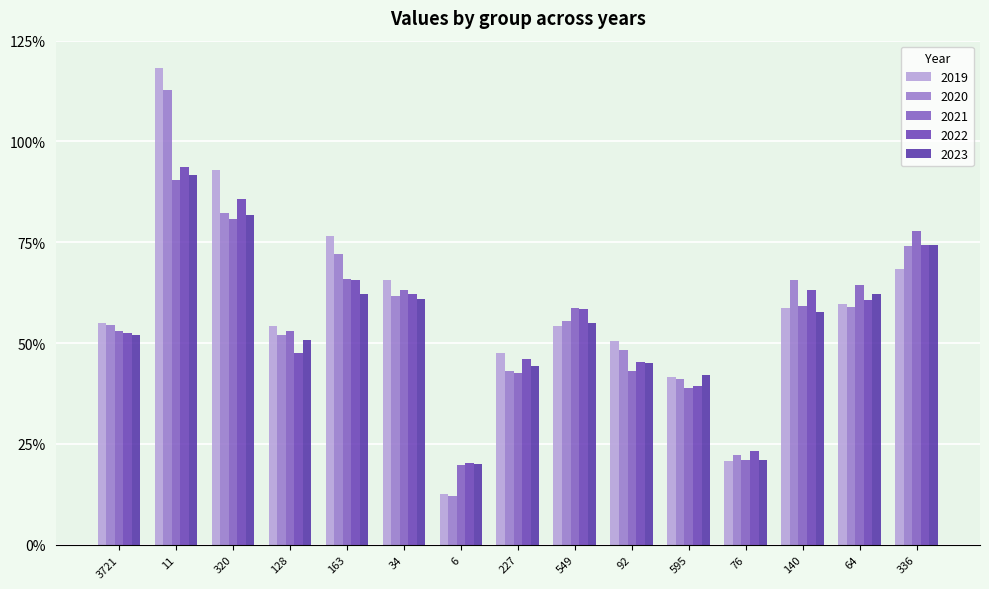

Are the bars grouped side by side (vs. stacked)?

Yes